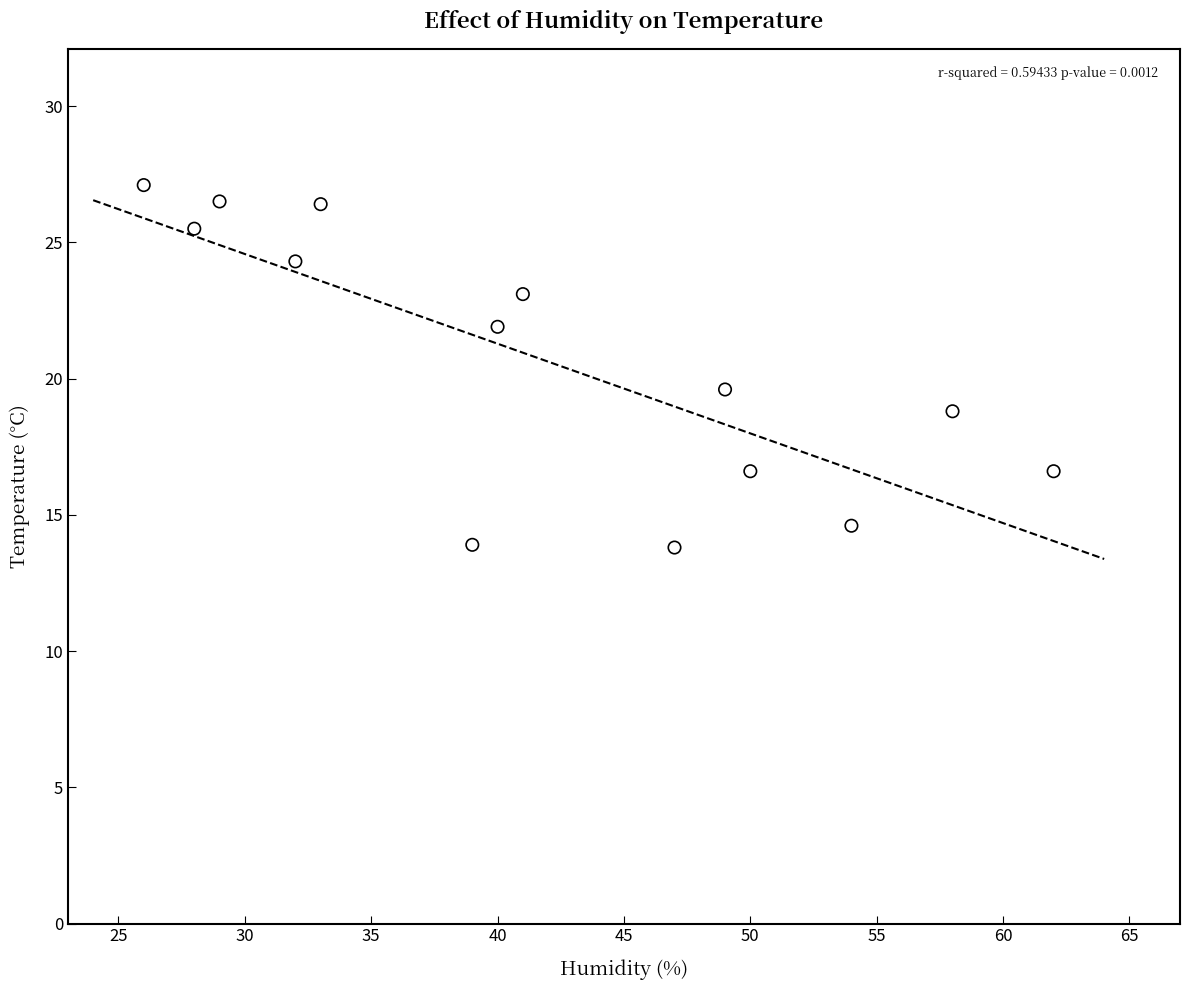

What is the range of Y values (max minus min)?

13.3